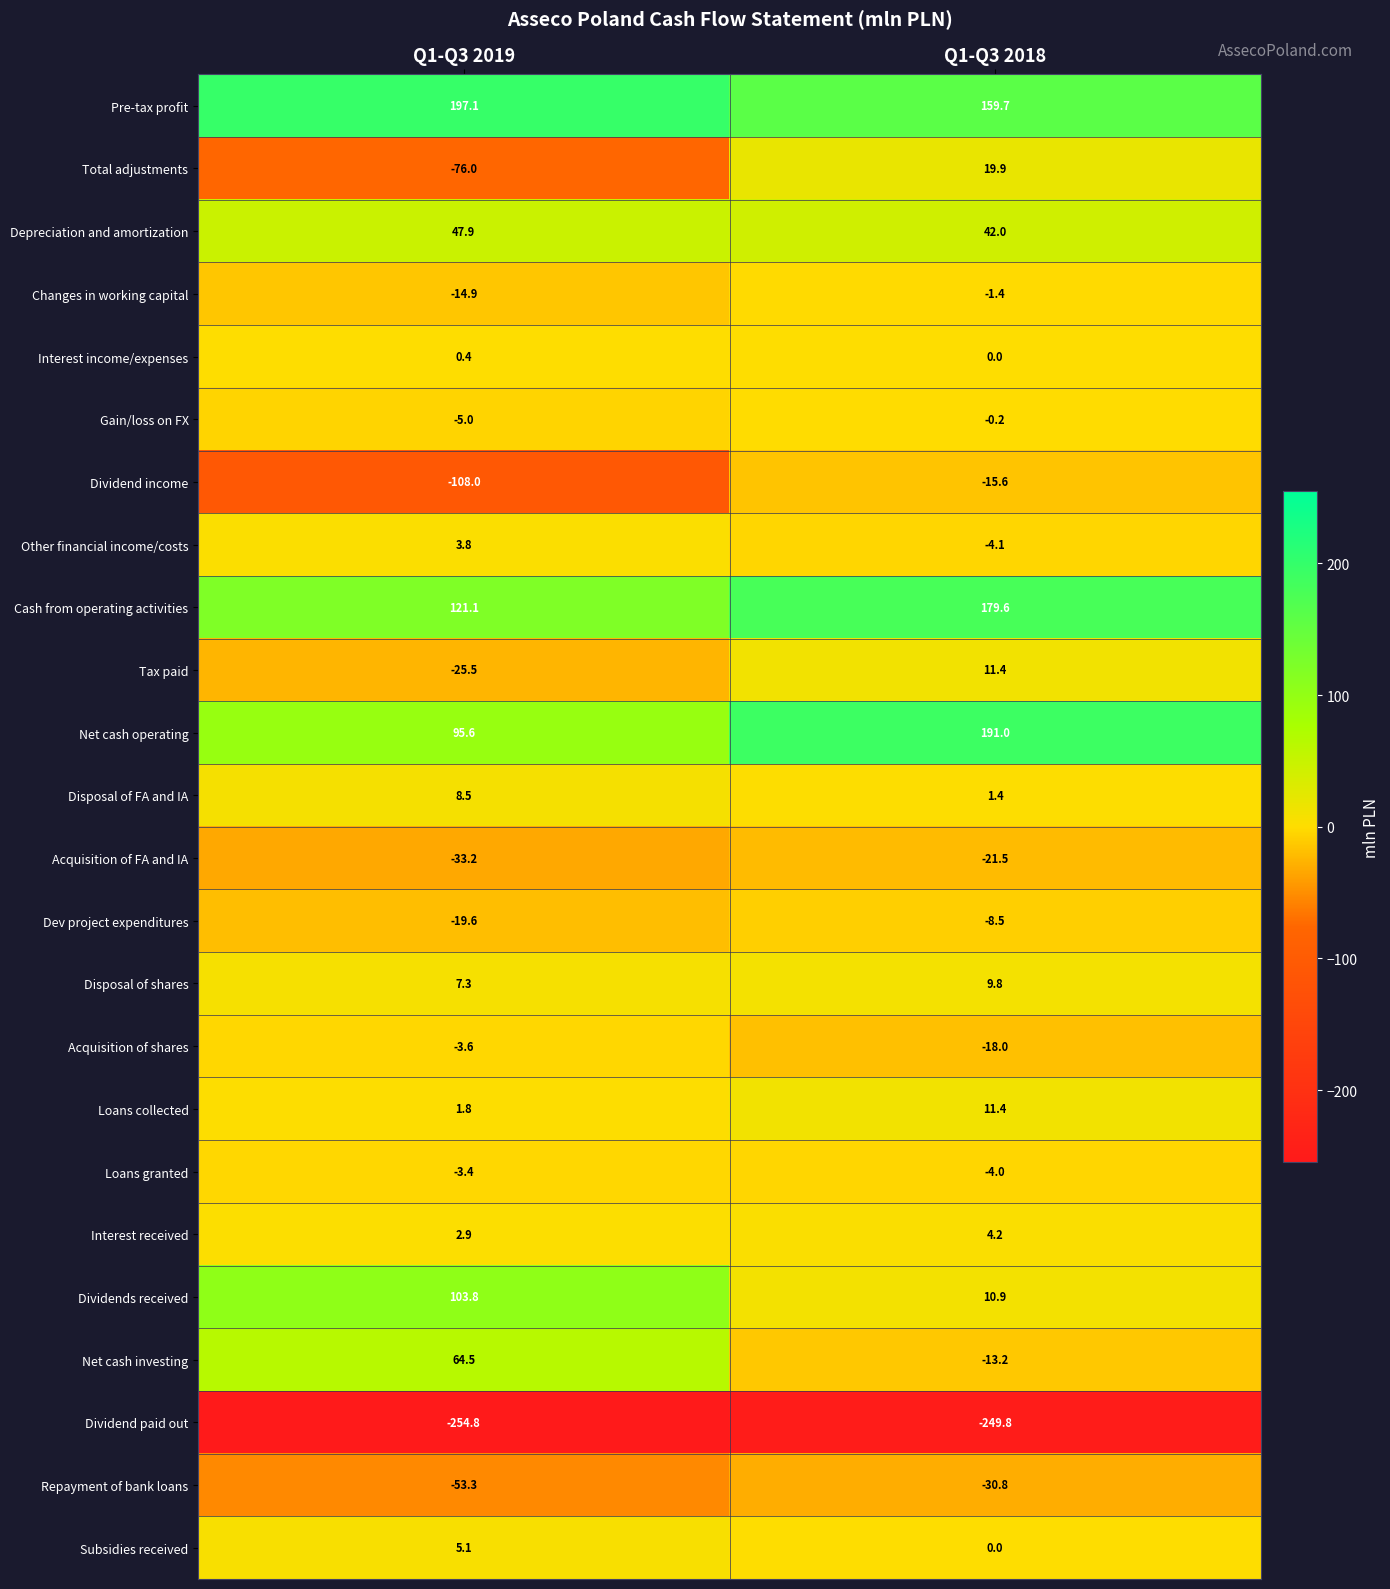

Which series changed the most between Q1-Q3 2019 and Q1-Q3 2018?

Total adjustments